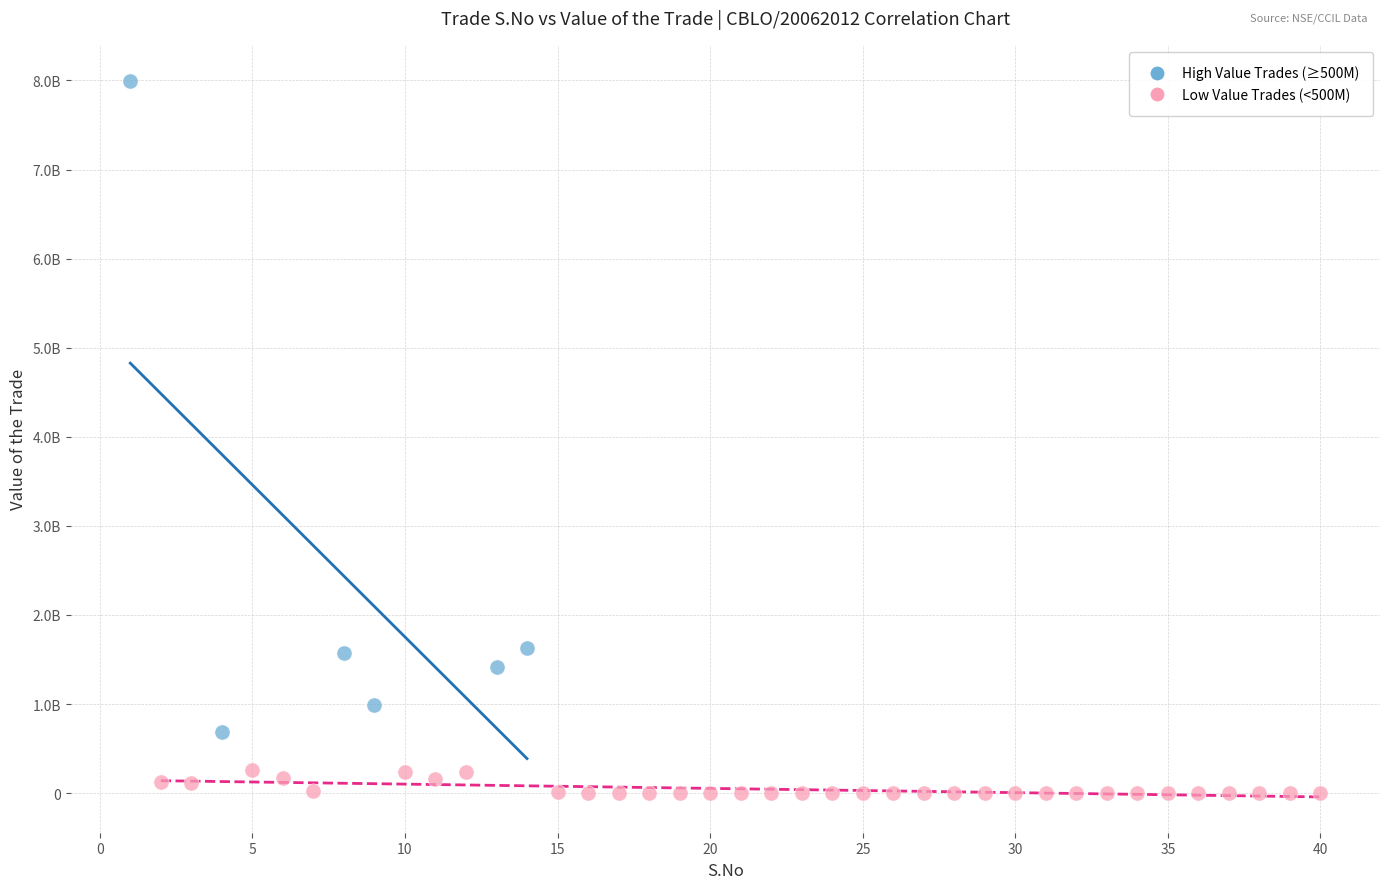

What are all the series names shown in the legend?

High Value Trades (≥500M), Low Value Trades (<500M)